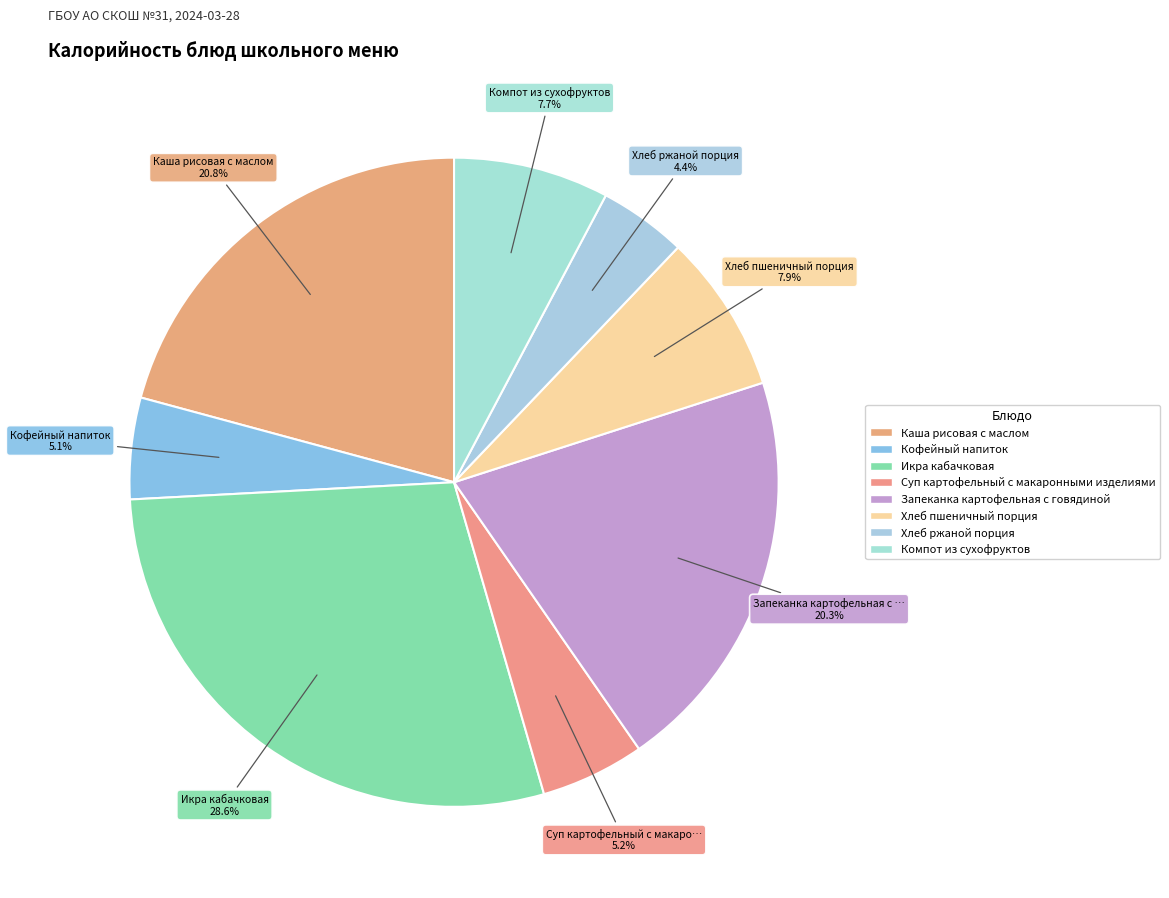

Is it true that Запеканка картофельная с говядиной is 31% of the pie?

False